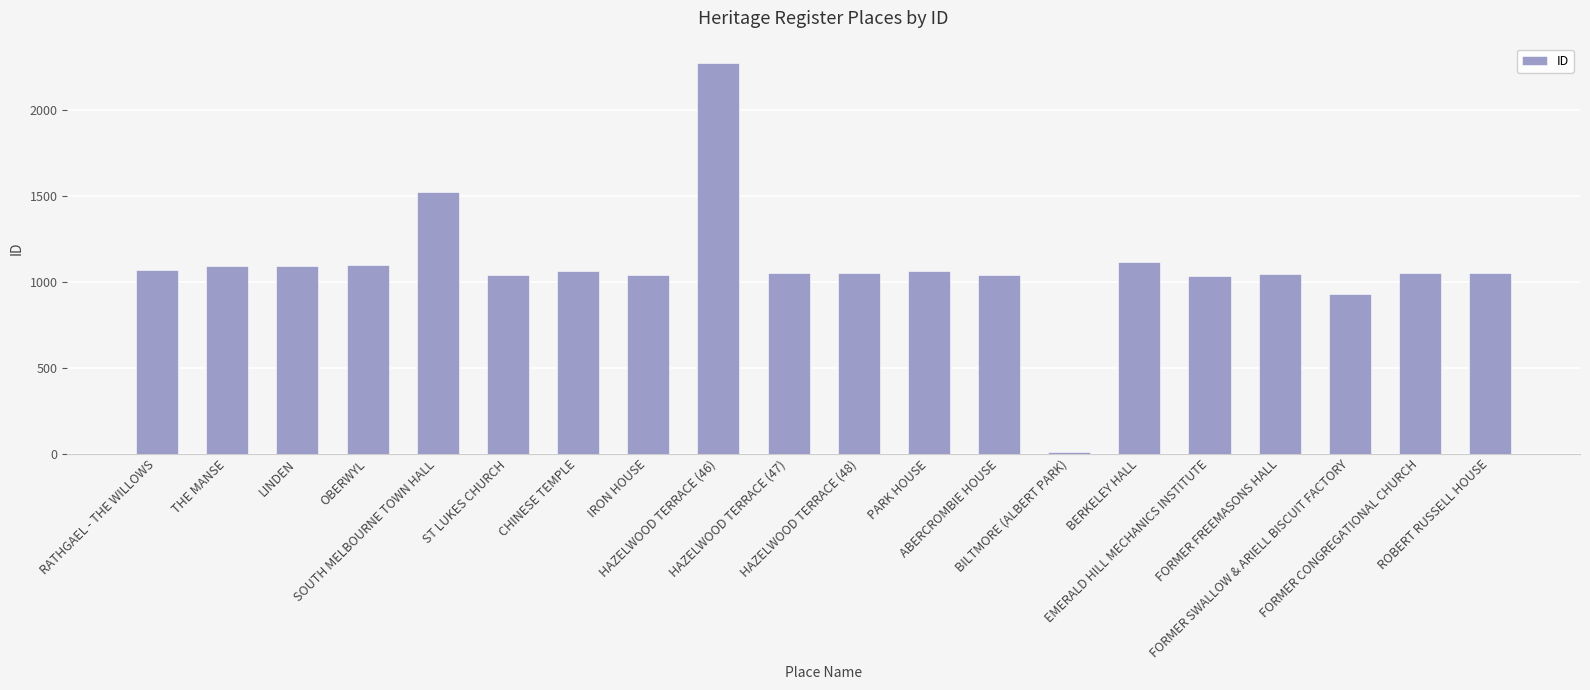

What is the difference between the maximum and minimum values?

2263